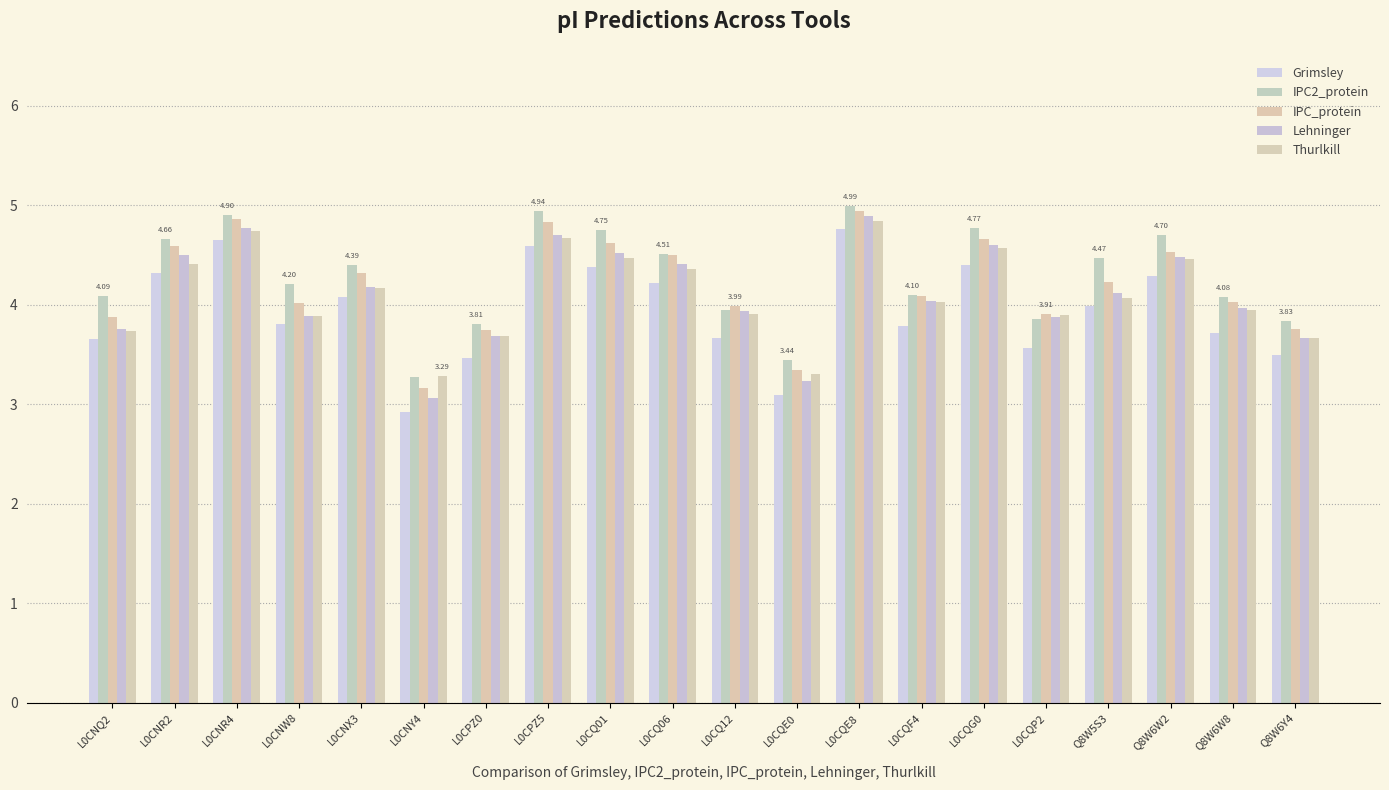

What is the highest value of the IPC_protein series?

4.9